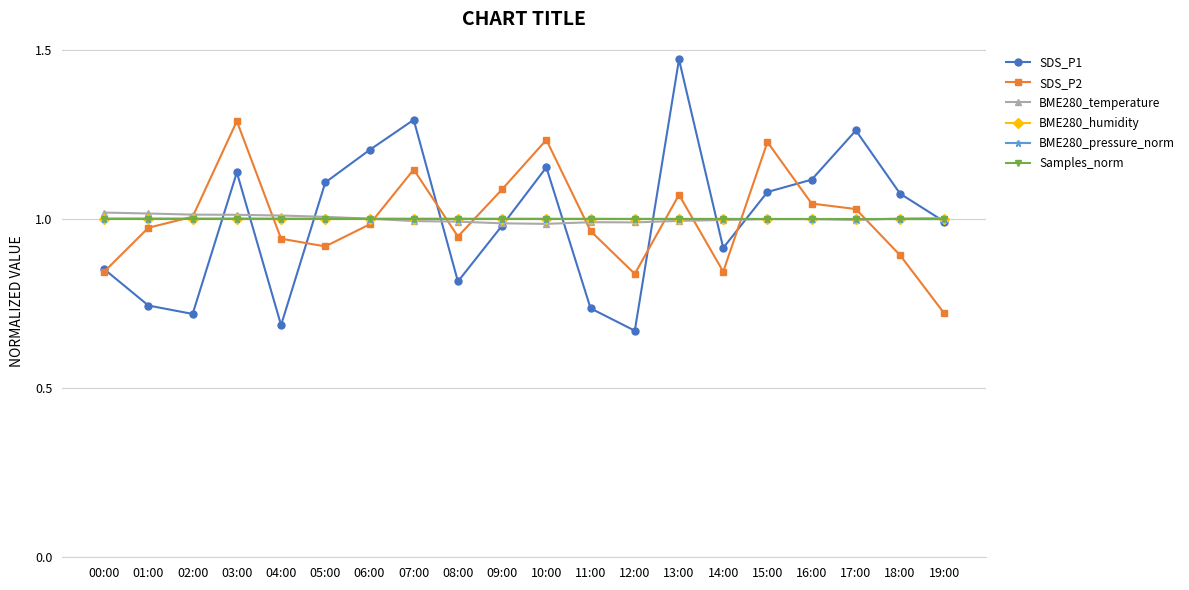

Is the value of Samples_norm at 00:00 greater than the value of BME280_humidity at 01:00?

No